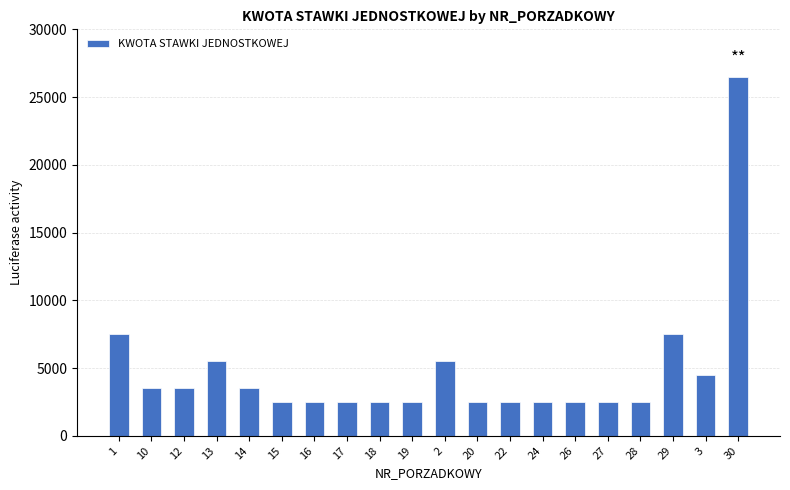

Is it true that the value at 3 is 4500?

True